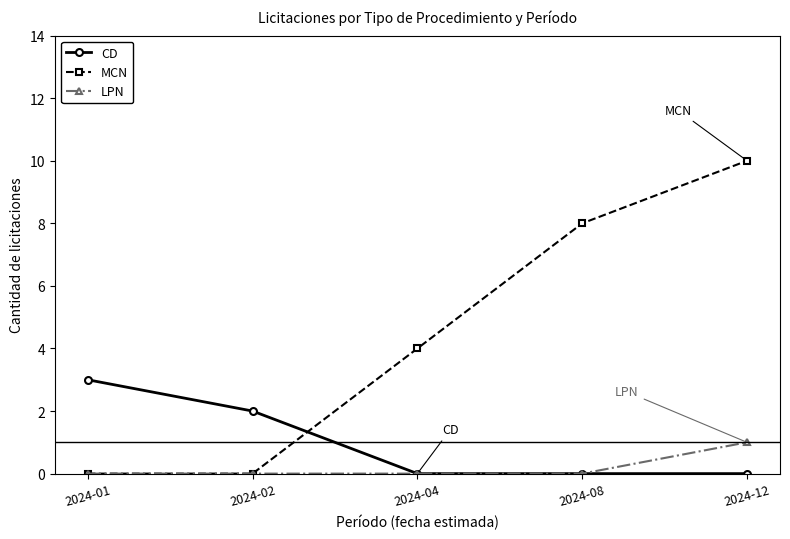

At how many categories does at least one series exceed 6?

2